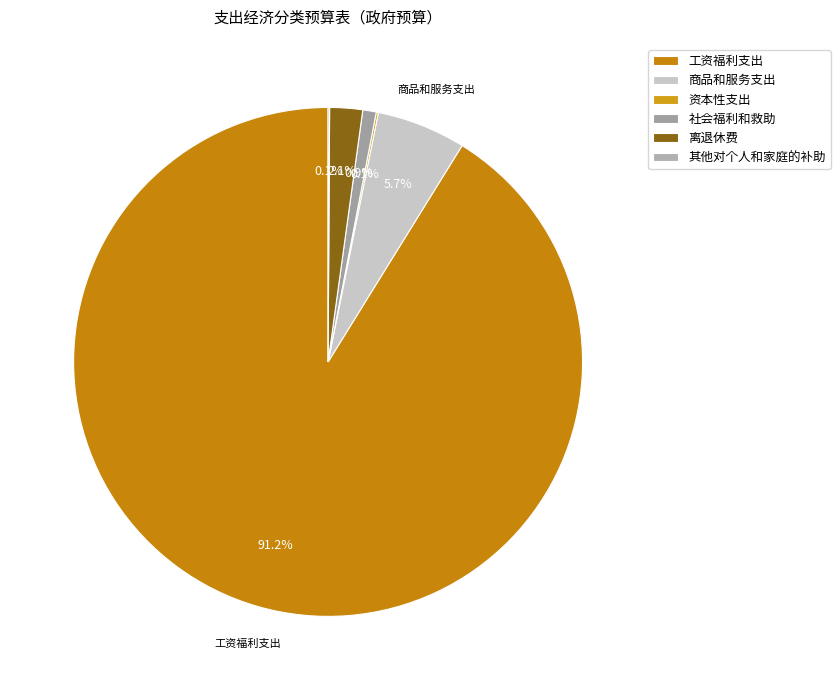

Between 工资福利支出 and 社会福利和救助, which is larger?

工资福利支出